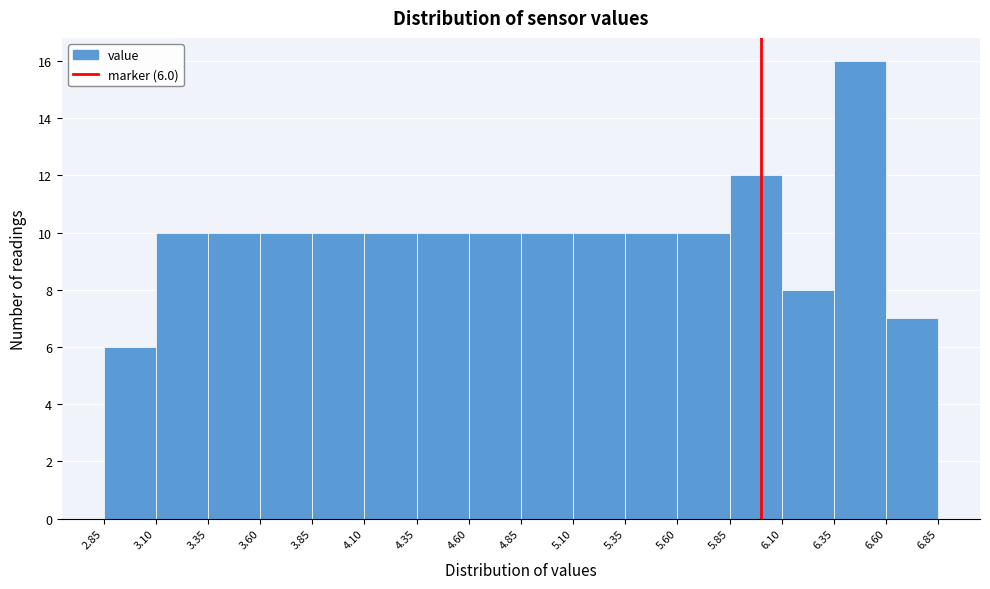

Over which range of the x-axis is the bar tallest?

6.35 to 6.60